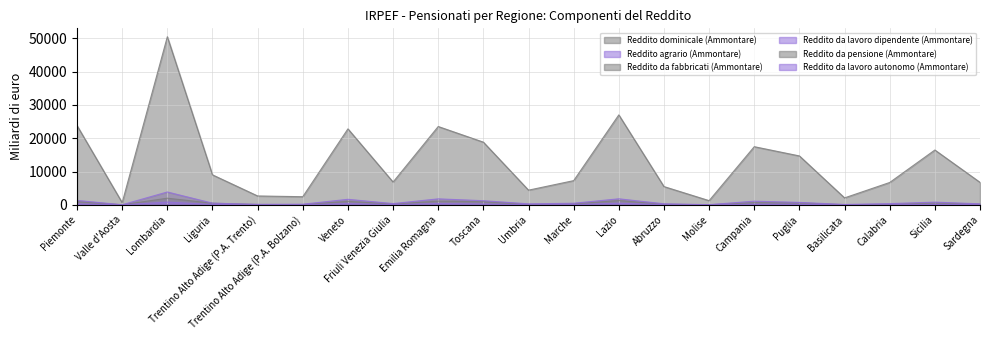

What is the difference between the maximum and minimum values in the Reddito dominicale (Ammontare) series?

49.1